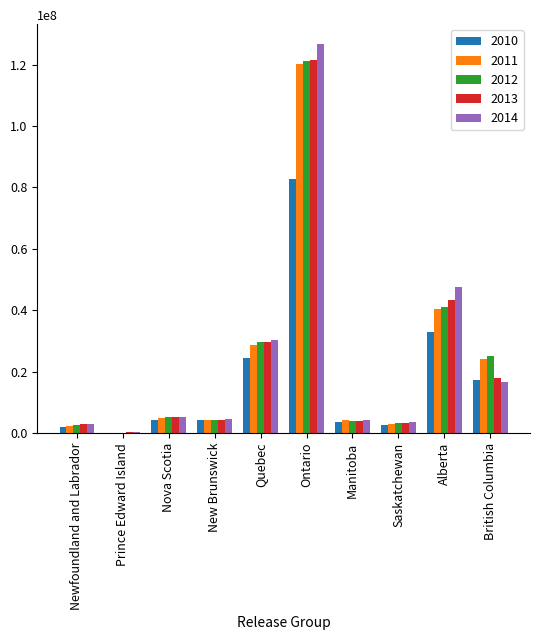

What is the total value across all series at New Brunswick?

21714003